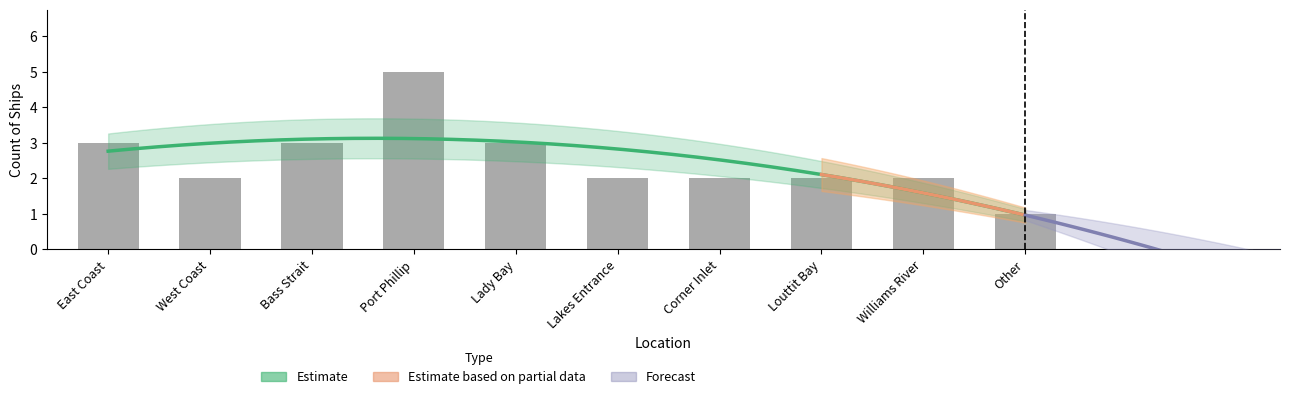

What is the label of the 8th bar from the right?

Bass Strait